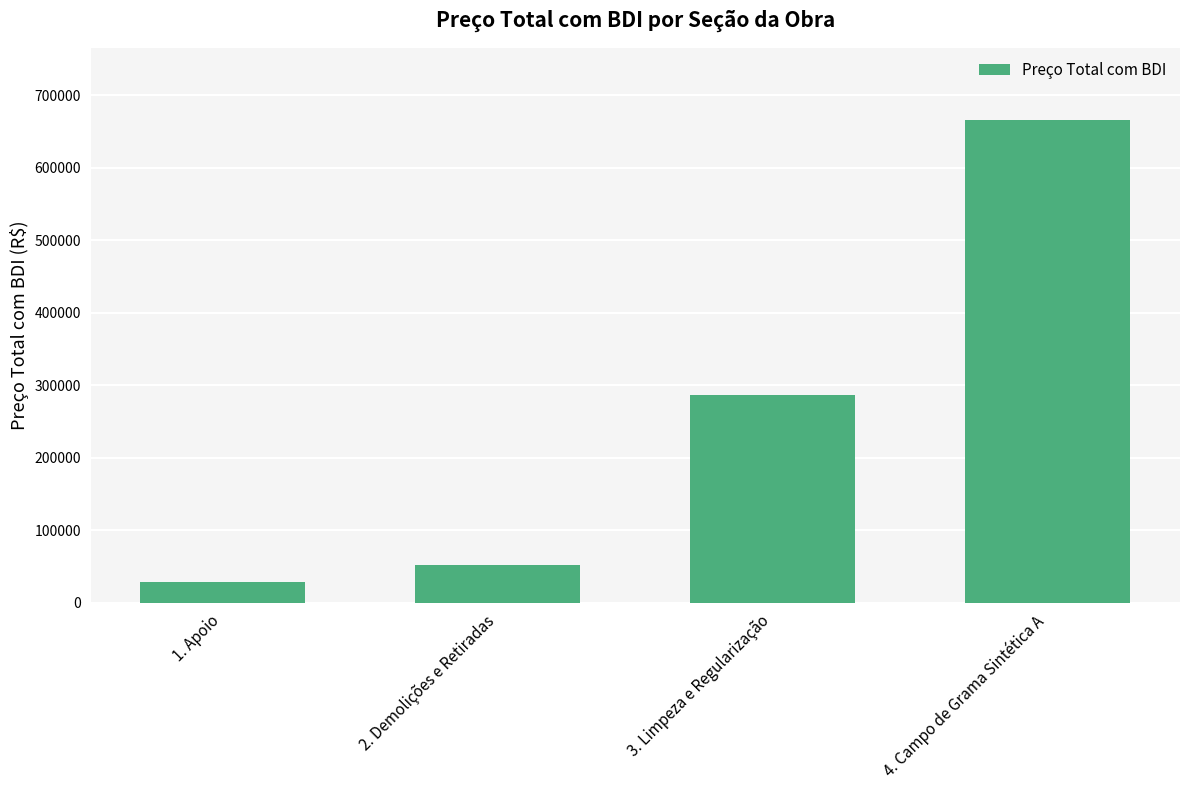

What is the minimum value shown in the chart?

29058.2